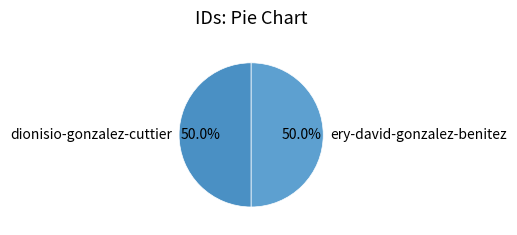

Is it true that dionisio-gonzalez-cuttier is 50% of the pie?

True